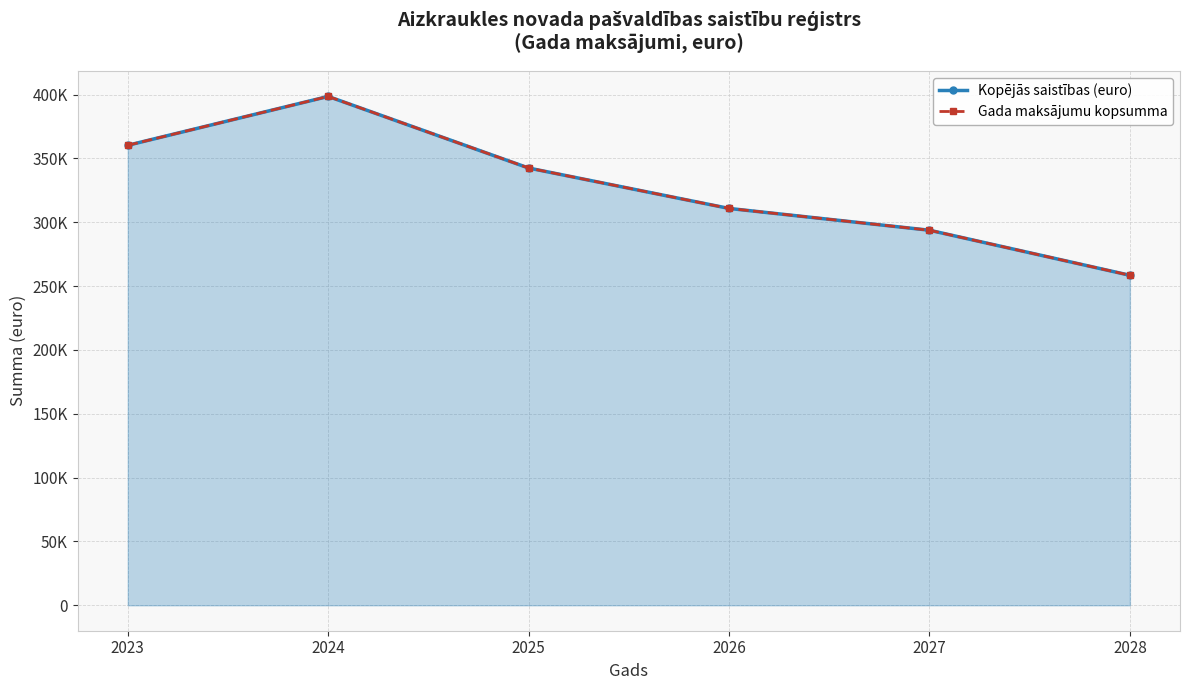

What is the total value across all series at 2026?

621690